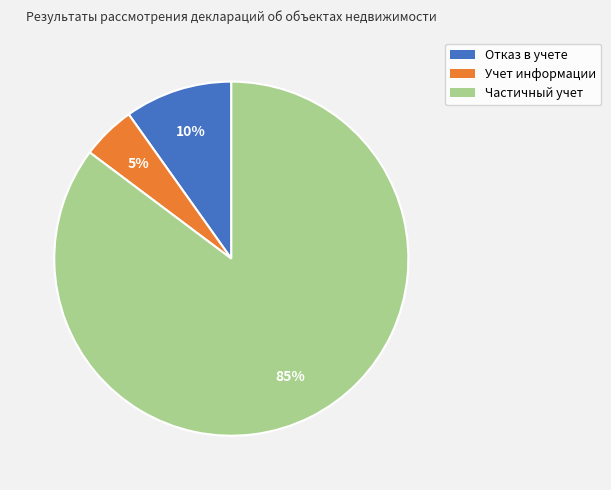

To the nearest percent, what is the average slice percentage?

33%